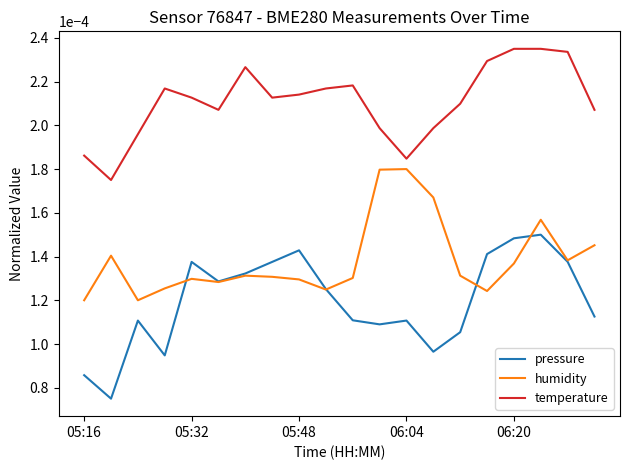

Which series has the widest spread of values?

pressure